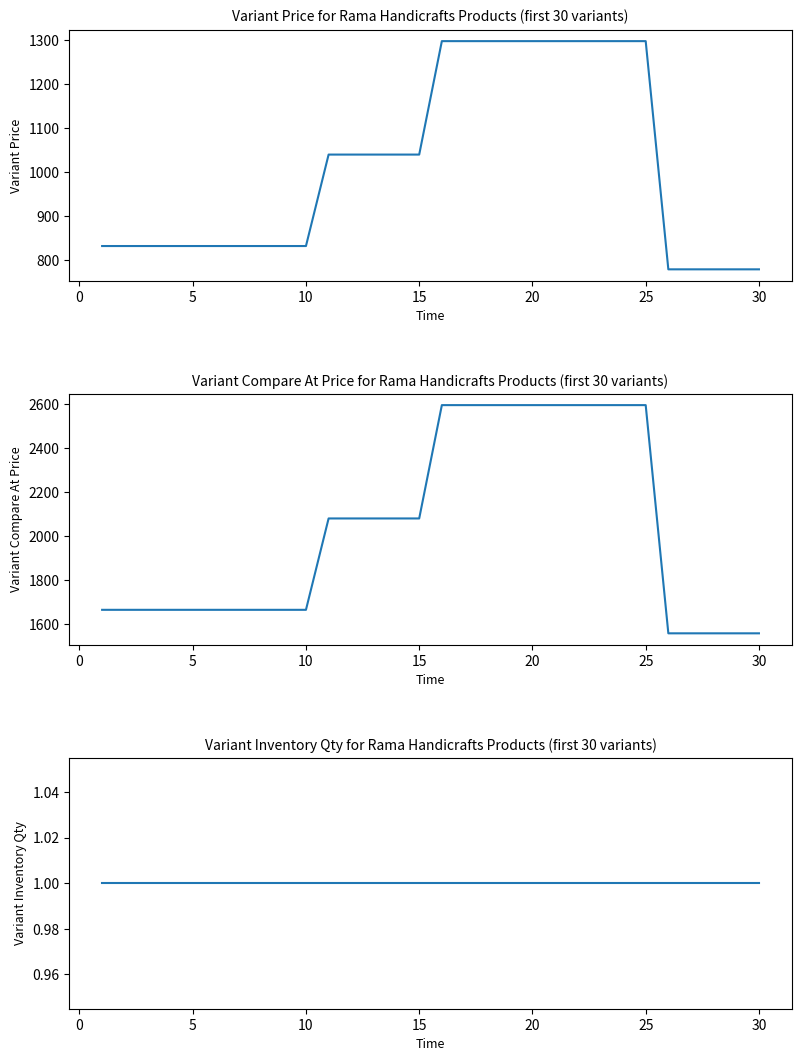

Reading left to right, transcribe all the data shown in this chart.

Variant Price: 832	832	832	832	832	832	832	832	832	832	1040	1040	1040	1040	1040	1298	1298	1298	1298	1298	1298	1298	1298	1298	1298	779	779	779	779	779
Variant Compare At Price: 1665	1665	1665	1665	1665	1665	1665	1665	1665	1665	2081	2081	2081	2081	2081	2597	2597	2597	2597	2597	2597	2597	2597	2597	2597	1558	1558	1558	1558	1558
Variant Inventory Qty: 1	1	1	1	1	1	1	1	1	1	1	1	1	1	1	1	1	1	1	1	1	1	1	1	1	1	1	1	1	1